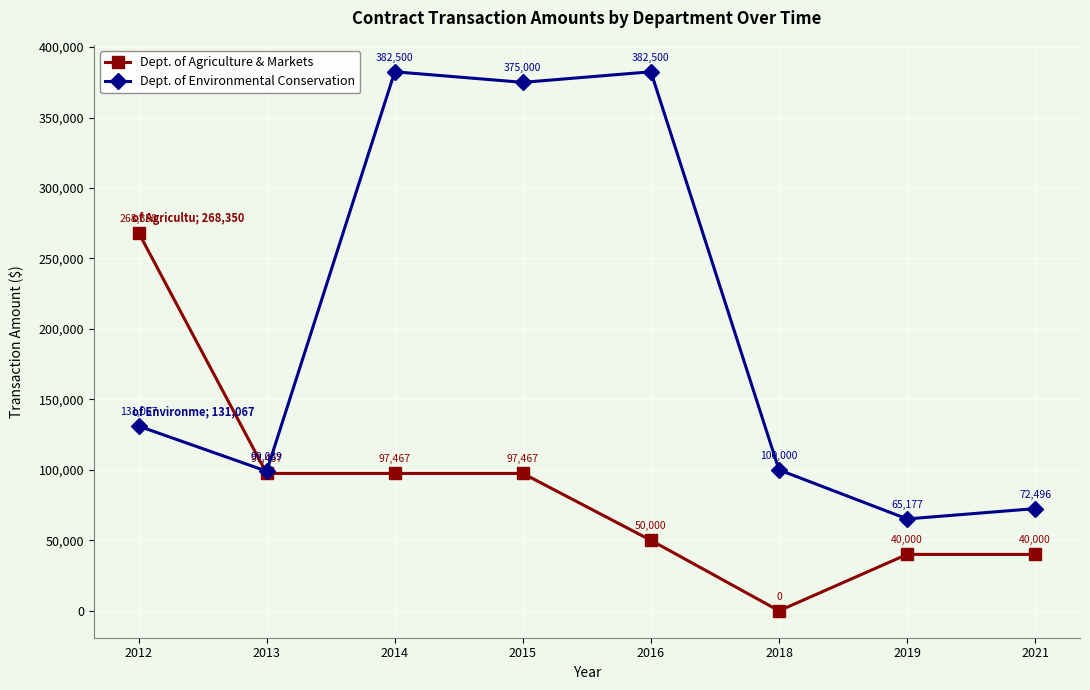

True or false: Dept. of Environmental Conservation has more than 1 points higher than both neighbors.

True